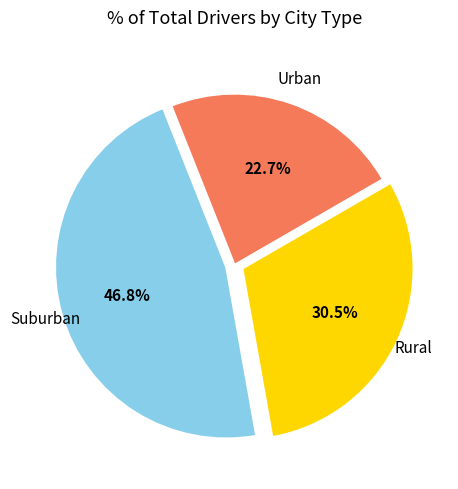

To the nearest percent, what is the average slice percentage?

33%